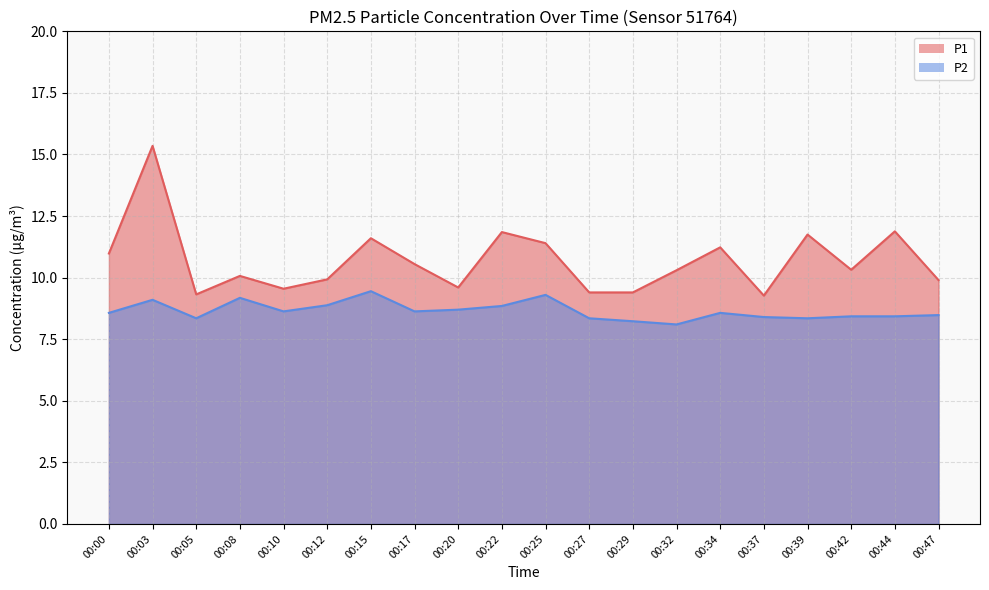

In P2, how many points are lower than both neighbors (excluding endpoints)?

5